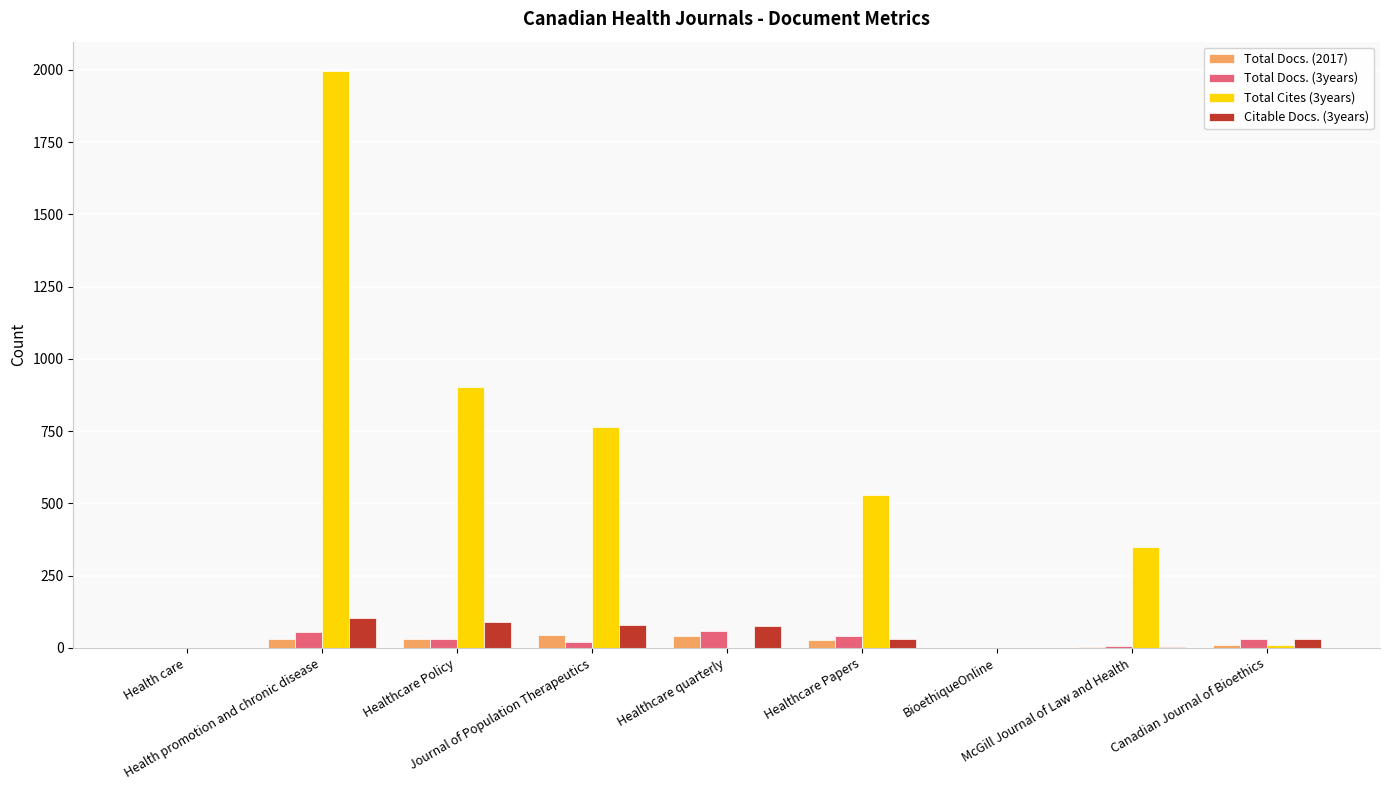

What is the maximum value shown in the chart?

1998